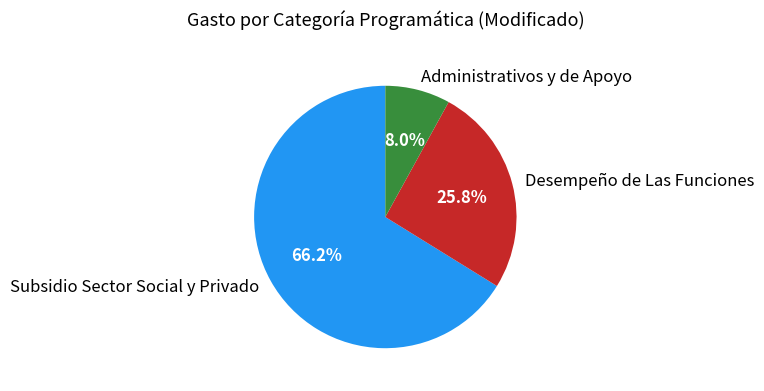

Count the number of slices in the pie.

3